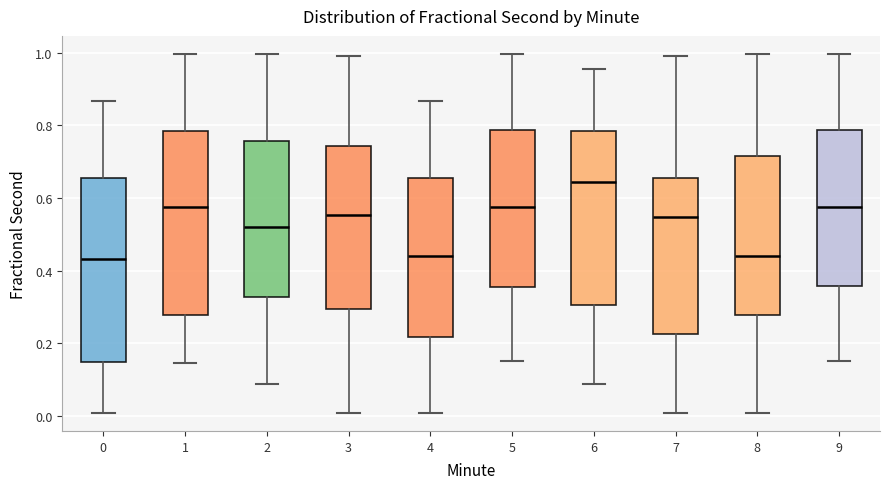

Reading left to right, read every box against the y-axis: the position of its median line, the range the box covers, and the ends of its whiskers. The values are not printed on the chart, so give them approximately, as read against the axis.

0: median 0.44, box 0.14 to 0.66, whiskers 0.00 to 0.86
1: median 0.58, box 0.28 to 0.78, whiskers 0.14 to 1.00
2: median 0.52, box 0.32 to 0.76, whiskers 0.08 to 1.00
3: median 0.56, box 0.30 to 0.74, whiskers 0.00 to 1.00
4: median 0.44, box 0.22 to 0.66, whiskers 0.00 to 0.86
5: median 0.58, box 0.36 to 0.78, whiskers 0.16 to 1.00
6: median 0.64, box 0.30 to 0.78, whiskers 0.08 to 0.96
7: median 0.54, box 0.22 to 0.66, whiskers 0.00 to 1.00
8: median 0.44, box 0.28 to 0.72, whiskers 0.00 to 1.00
9: median 0.58, box 0.36 to 0.78, whiskers 0.16 to 1.00